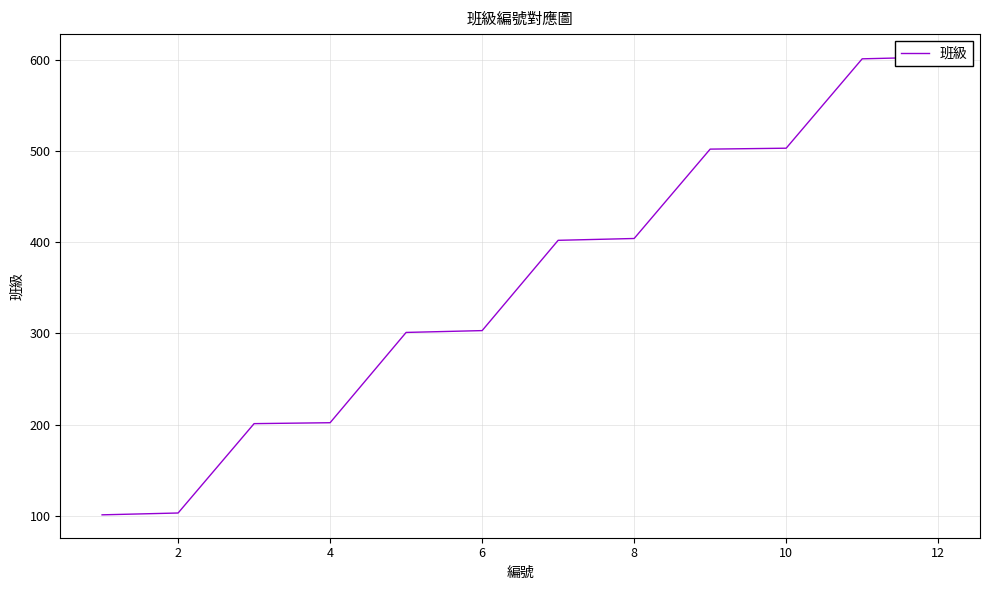

The chart shows a value of 103 at 2. True or false?

True